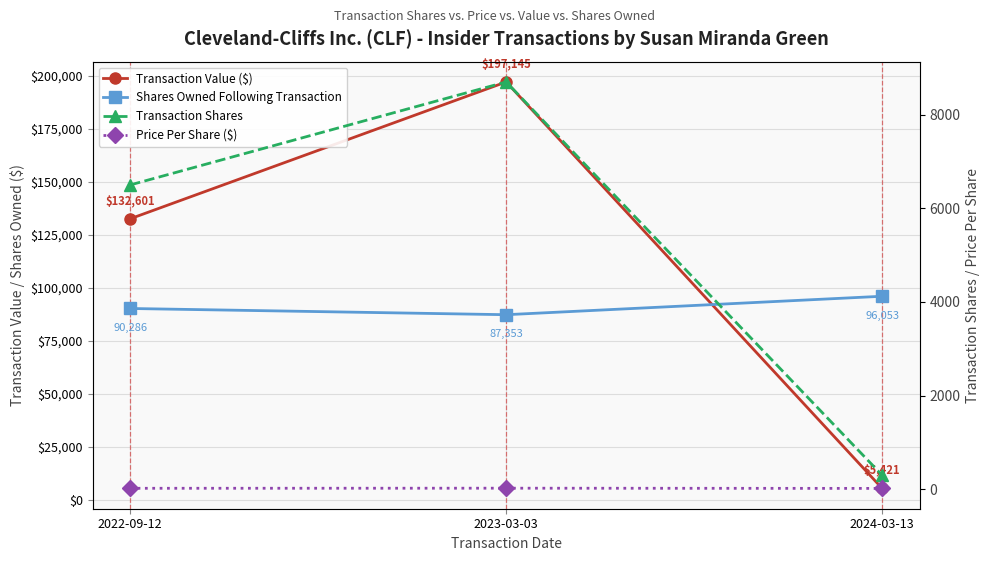

Reading left to right, what are all the values shown in this chart?

Transaction Value ($): 132601.0	197145.0	5421.0
Shares Owned Following Transaction: 90286.0	87353.0	96053.0
Transaction Shares: 6500.0	8700.0	300.0
Price Per Share ($): 20.4	22.7	18.1